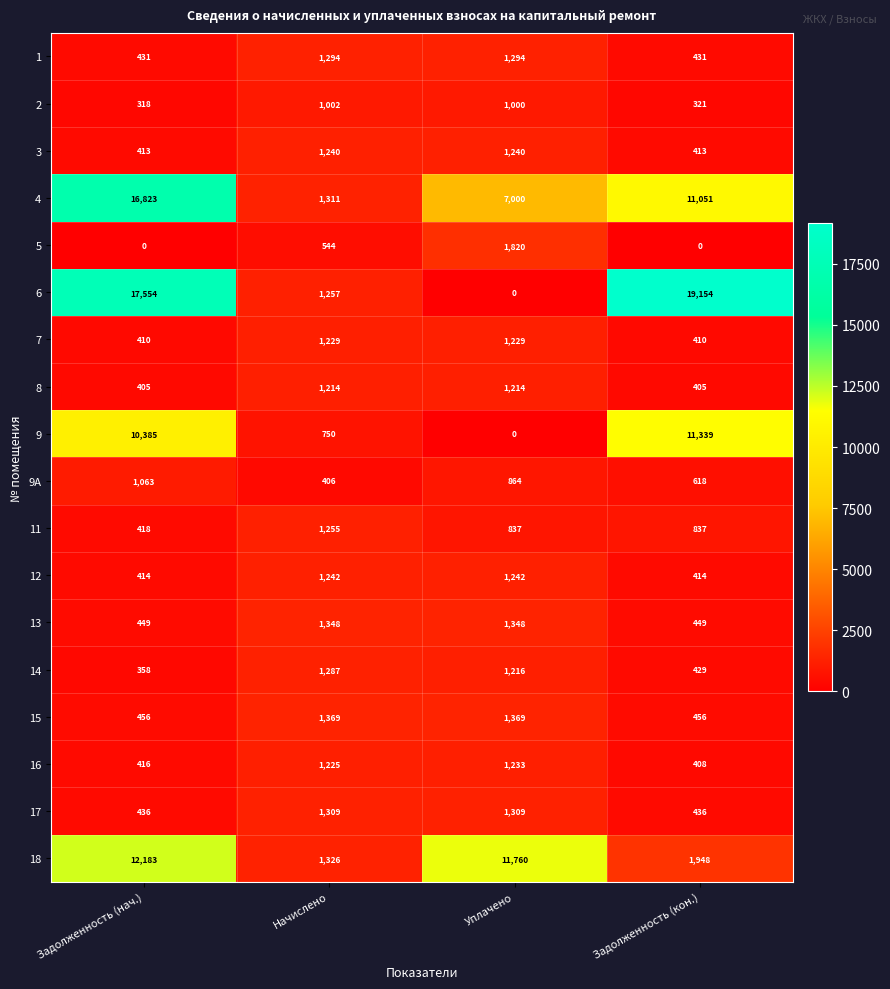

Which series changed the most between Уплачено and Задолженность (кон.)?

6